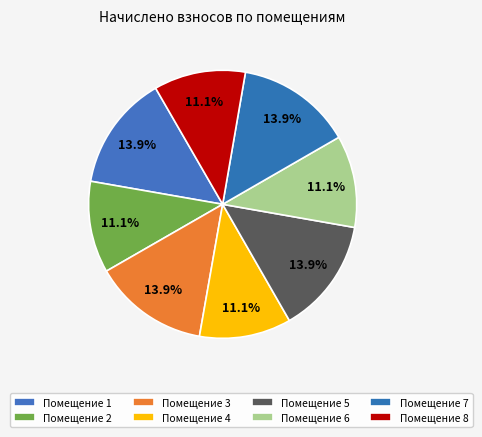

Rank the categories by value from lowest to highest.

2, 8, 4, 6, 1, 3, 5, 7